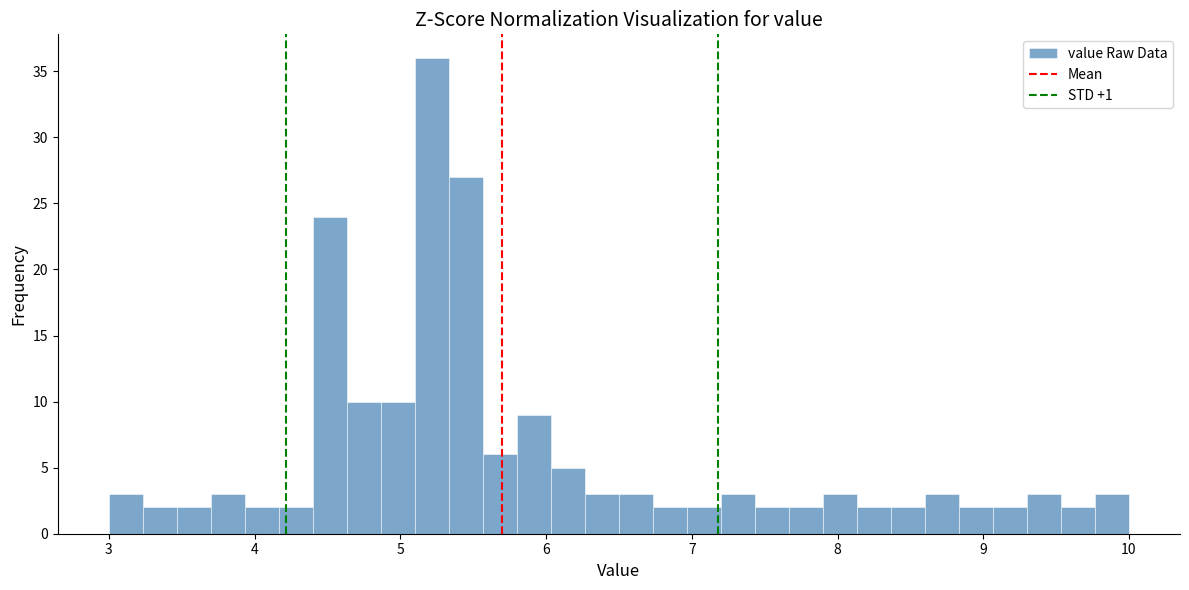

Around what value on the x-axis is the tallest bar? Give the approximate position of its centre, as read against the axis.

5.2